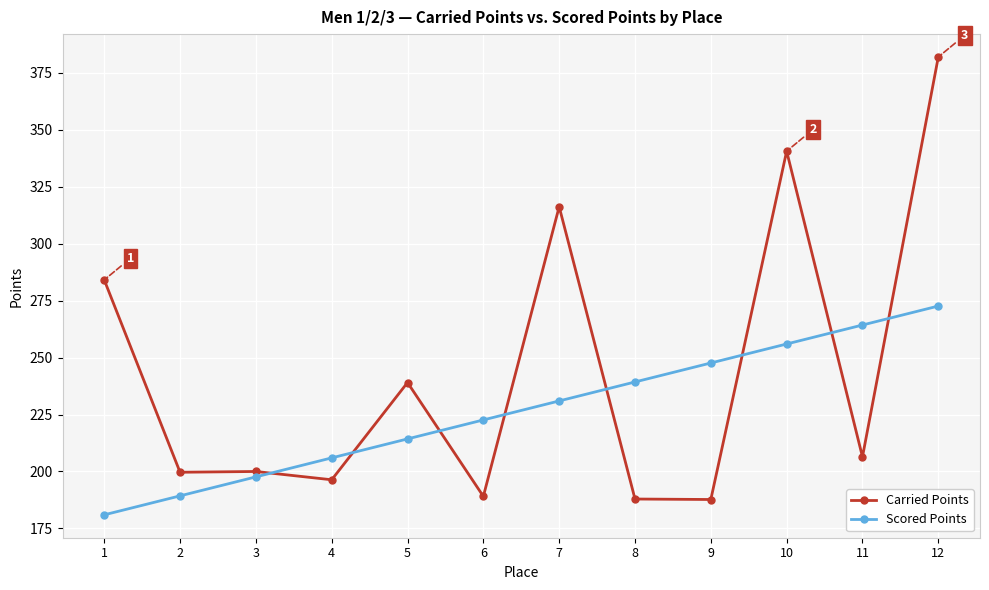

How many times do Scored Points and Carried Points cross each other?

8